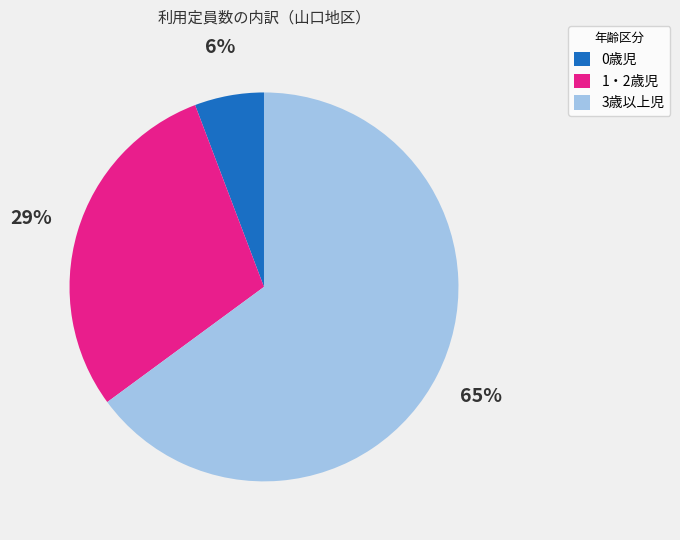

Which has a higher value, 1・2歳児 or 3歳以上児?

3歳以上児